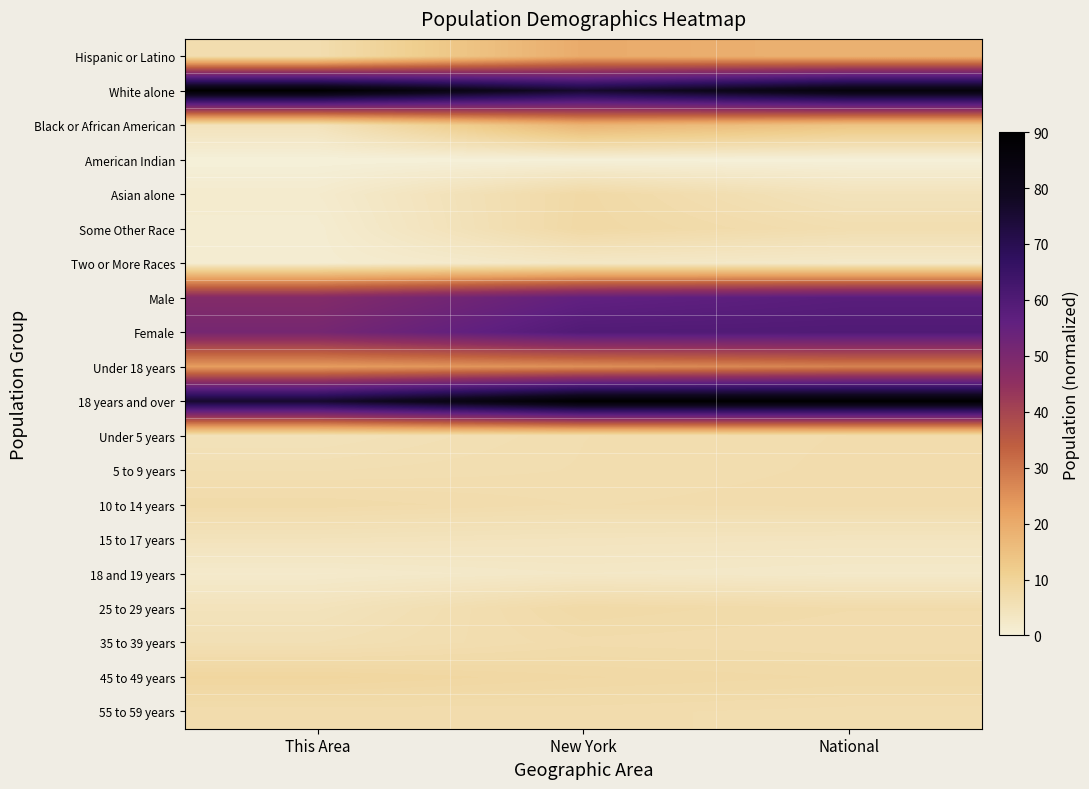

Count the number of data series in this chart.

20